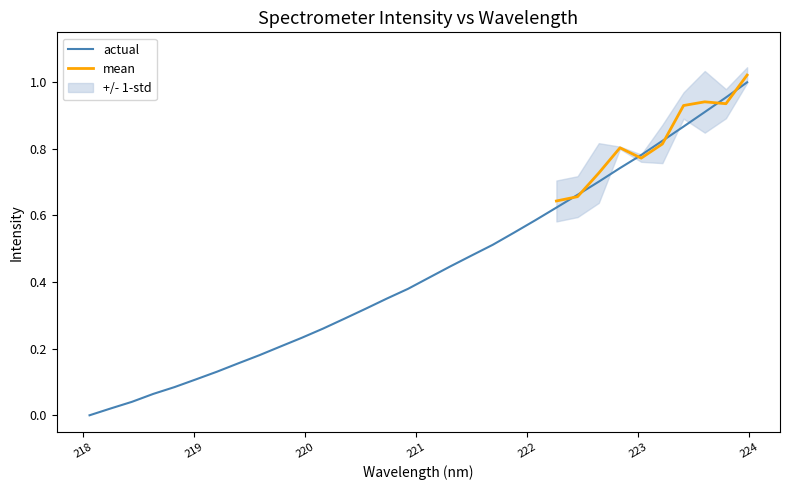

List the labels in order of value, smallest first.

218.0596, 218.2508, 218.442, 218.6332, 218.8244, 219.0156, 219.2067, 219.3979, 219.589, 219.7801, 219.9712, 220.1623, 220.3533, 220.5444, 220.7354, 220.9264, 221.1174, 221.3083, 221.4993, 221.6902, 221.8812, 222.0721, 222.263, 222.4538, 222.6447, 222.8355, 223.0264, 223.2172, 223.408, 223.5987, 223.7895, 223.9802